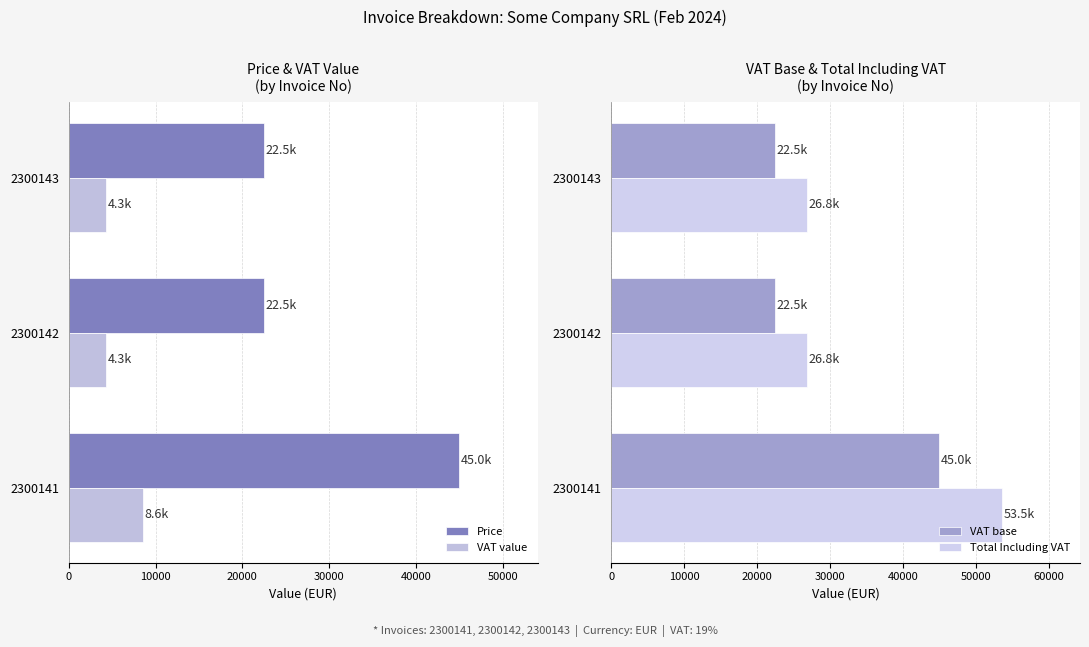

At which label does VAT value reach its peak?

2300141